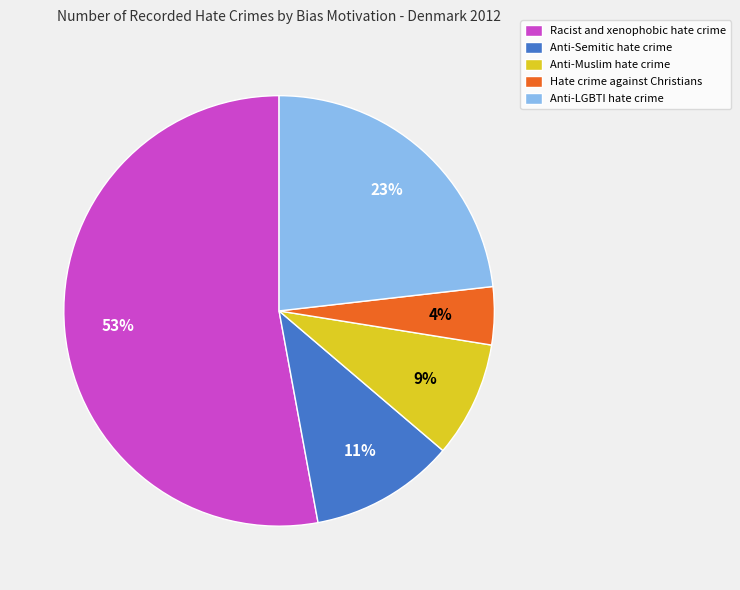

How many segments does this pie chart have?

5